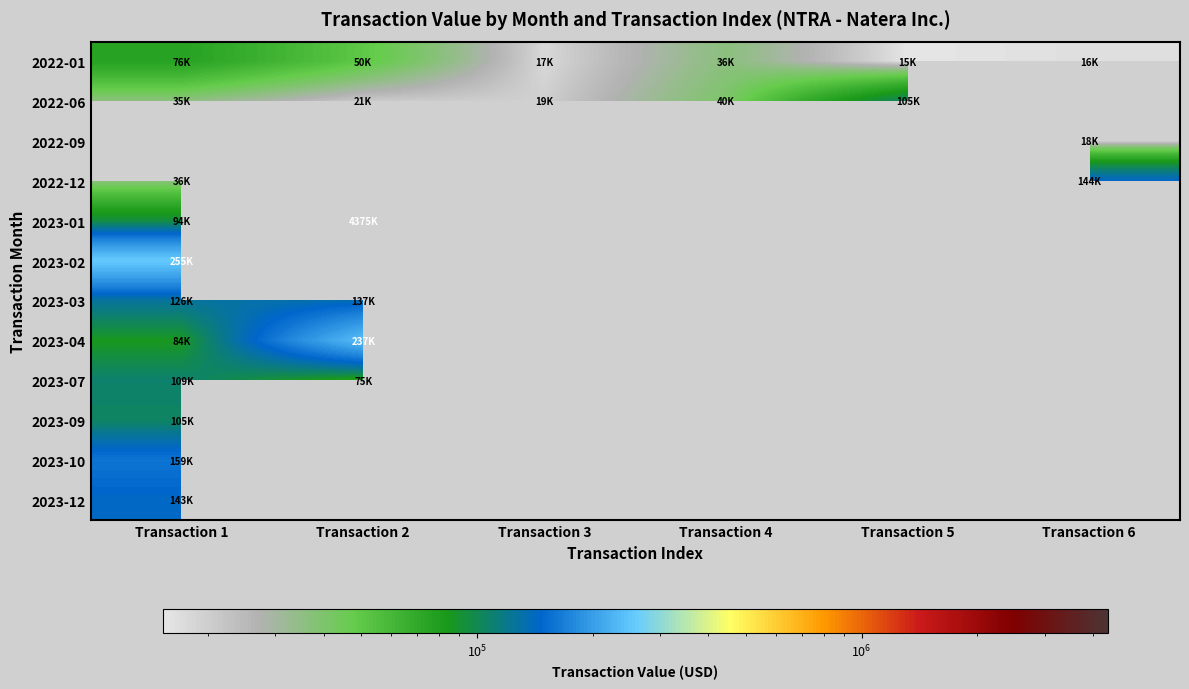

Which series has the largest range (max minus min)?

2023-01